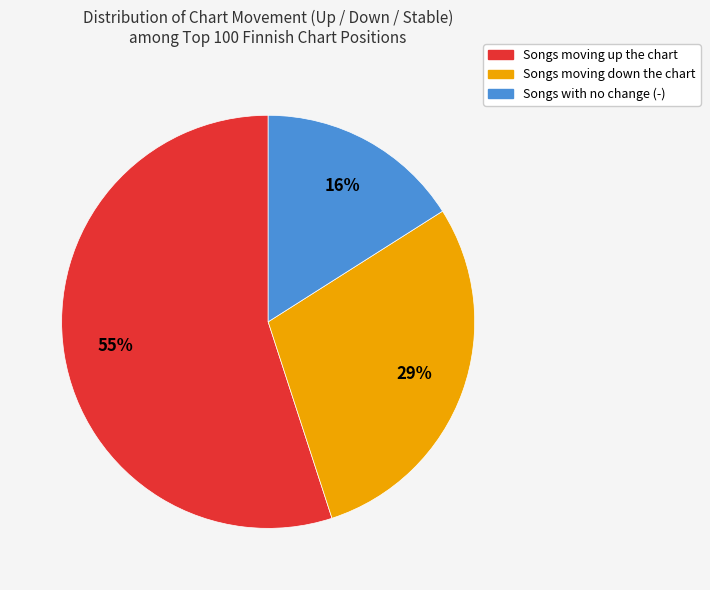

To the nearest percent, what is the average slice percentage?

33%